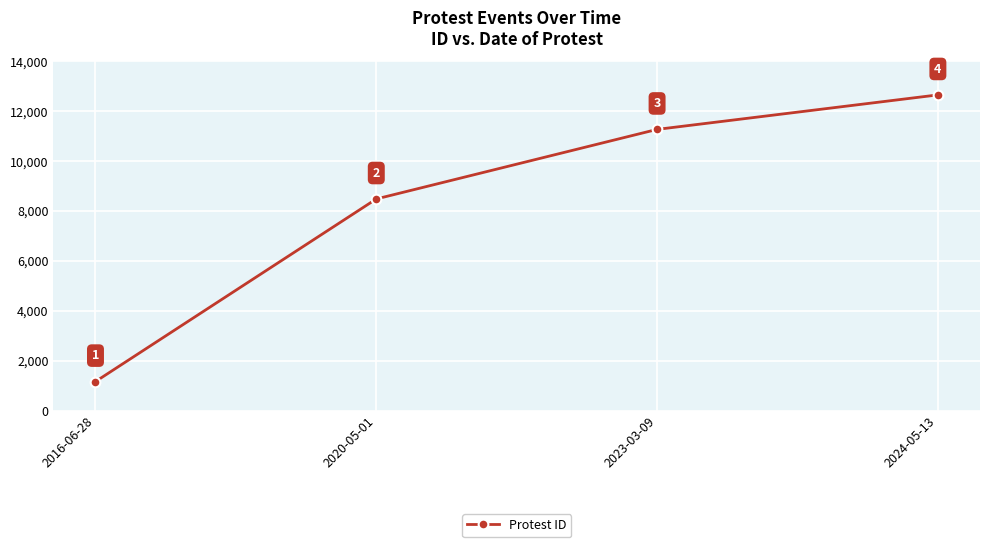

What is the ratio of the value at 2024-05-13 to the value at 2016-06-28?

10.9